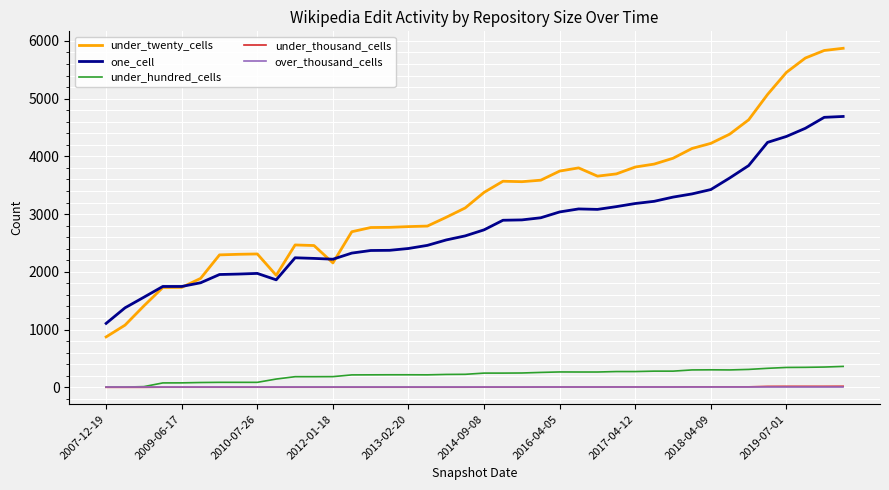

True or false: one_cell and over_thousand_cells intersect in this chart.

False